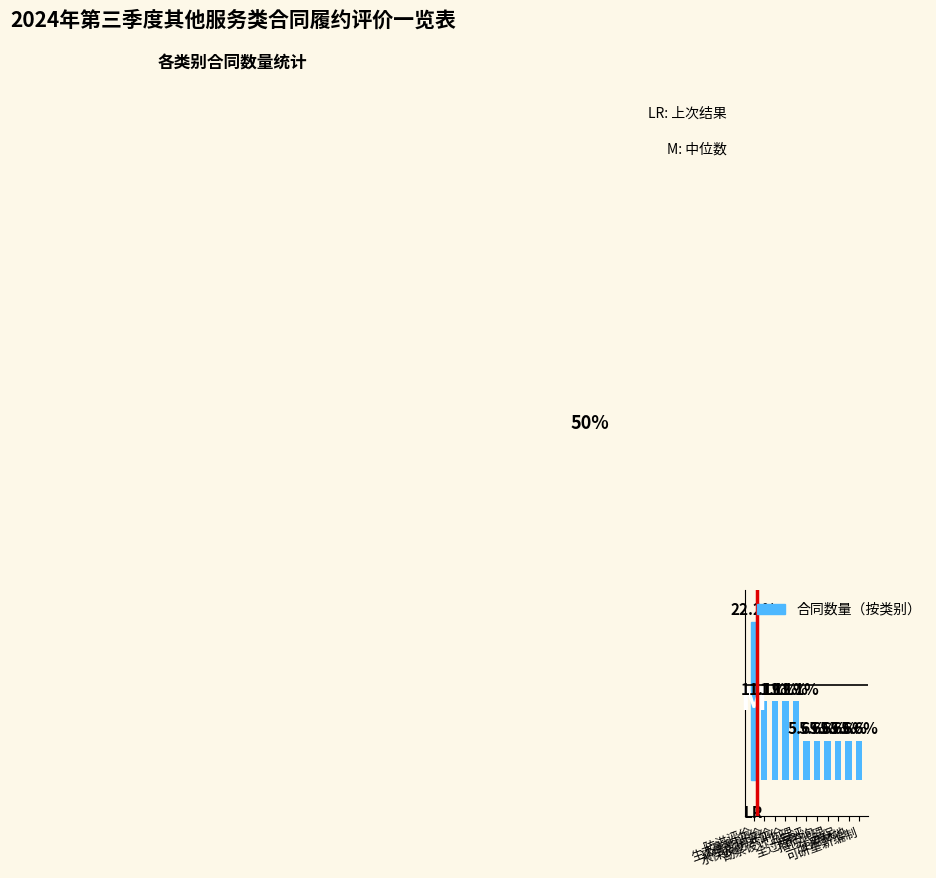

Are the bars grouped side by side (vs. stacked)?

No